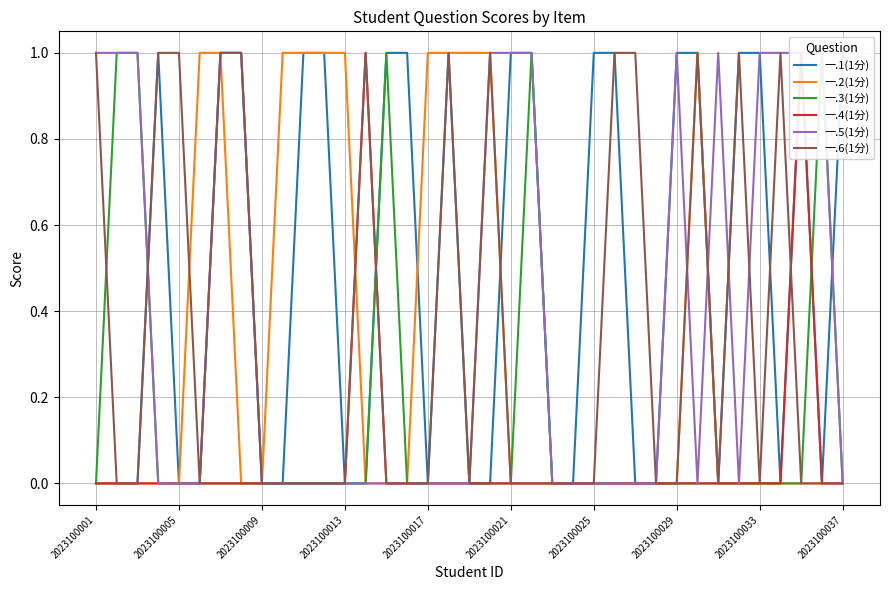

Which series has the largest total across all categories?

一.1(1分)